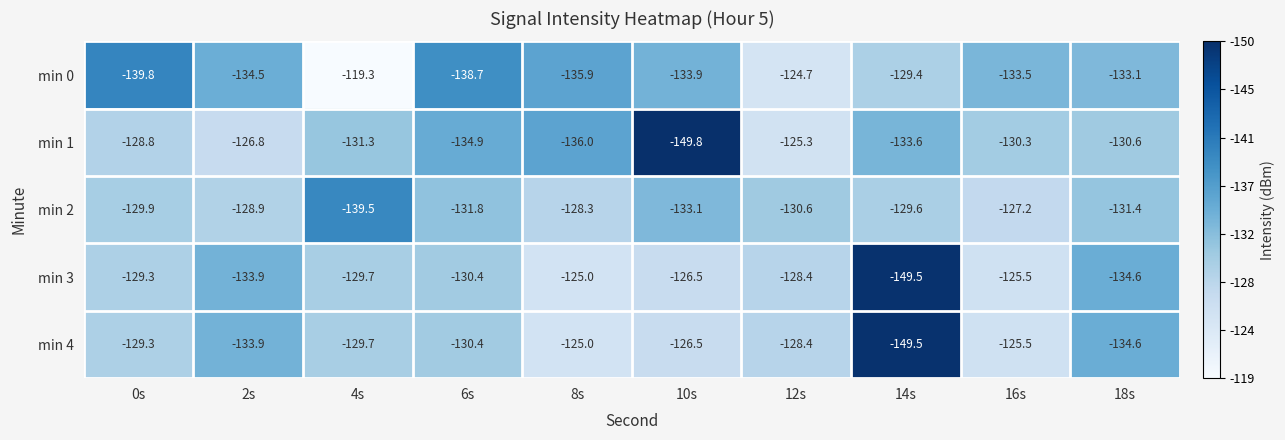

Where does the min 2 series first go above -129?

2s